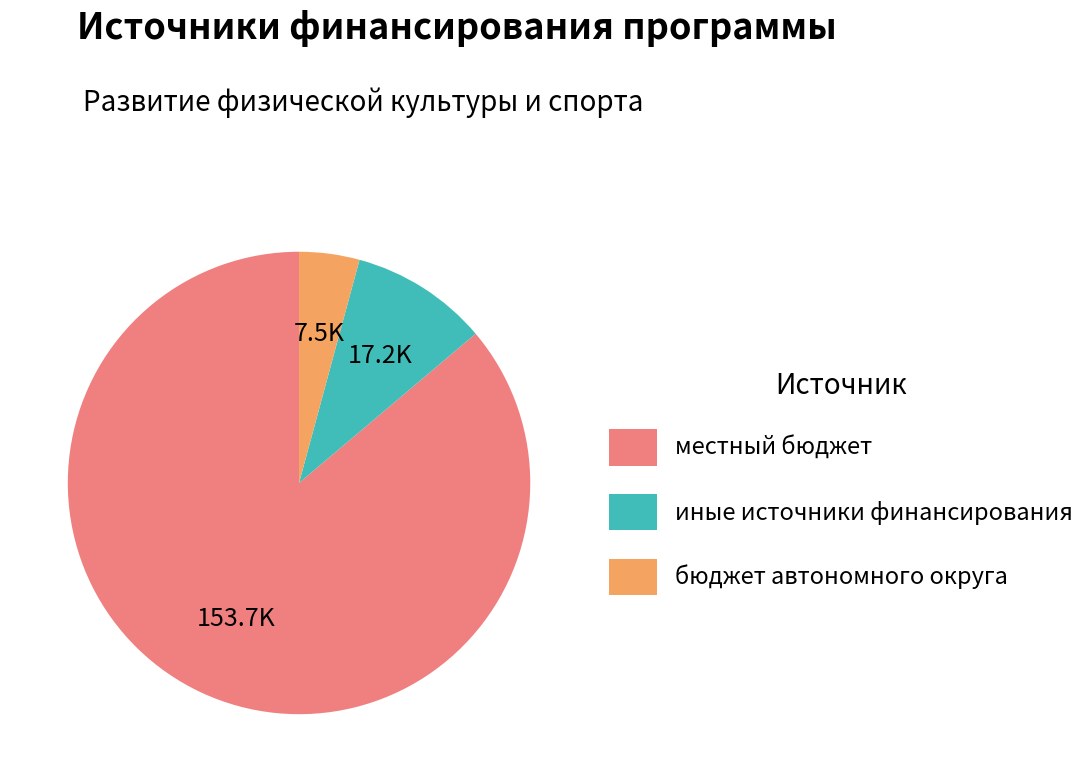

Is there any slice that represents more than half of the pie?

Yes